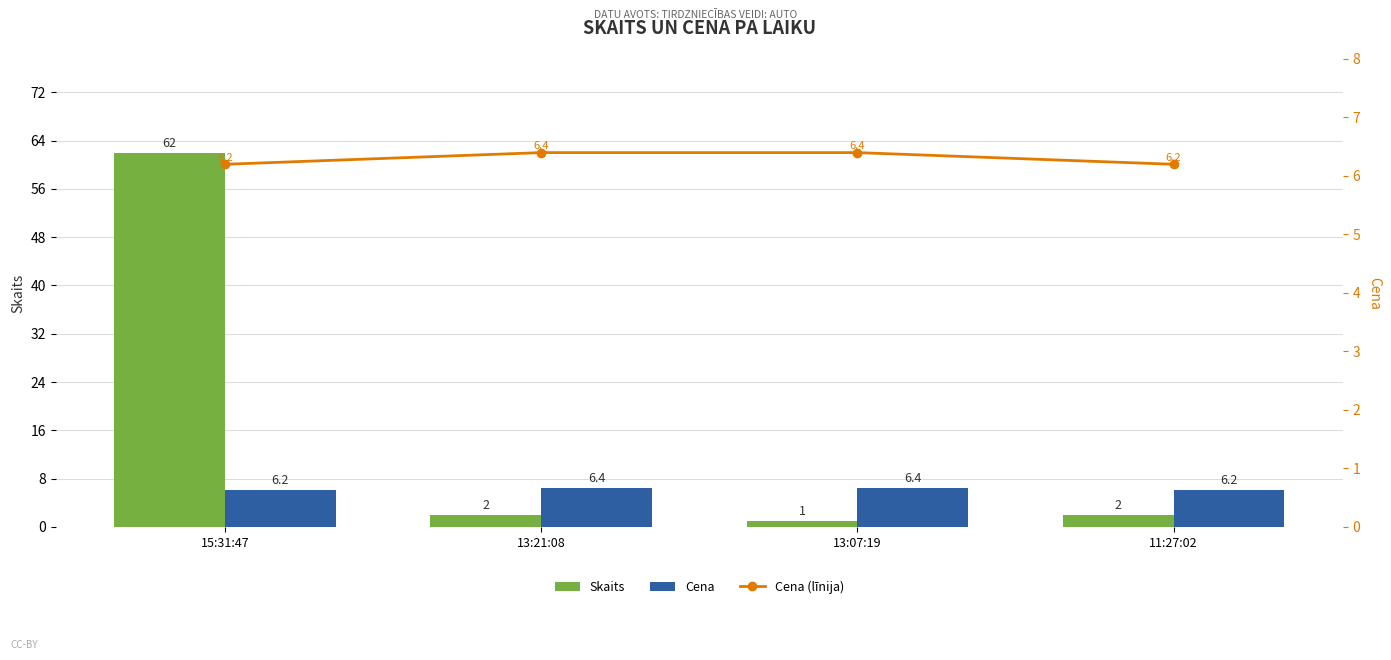

How many series are shown in this chart?

3